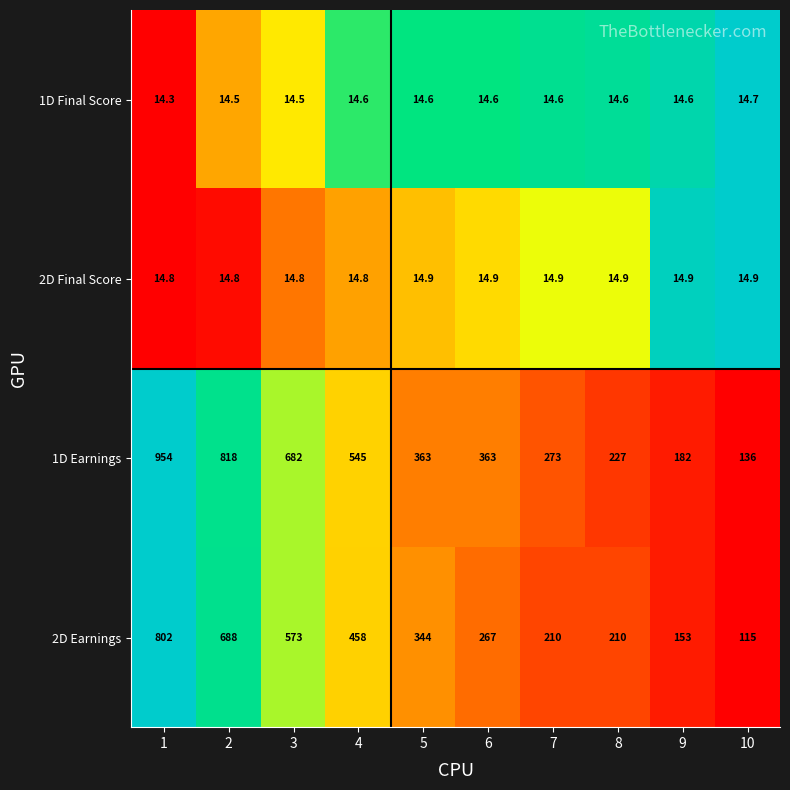

Which series changed the most between 3 and 6?

1D Earnings